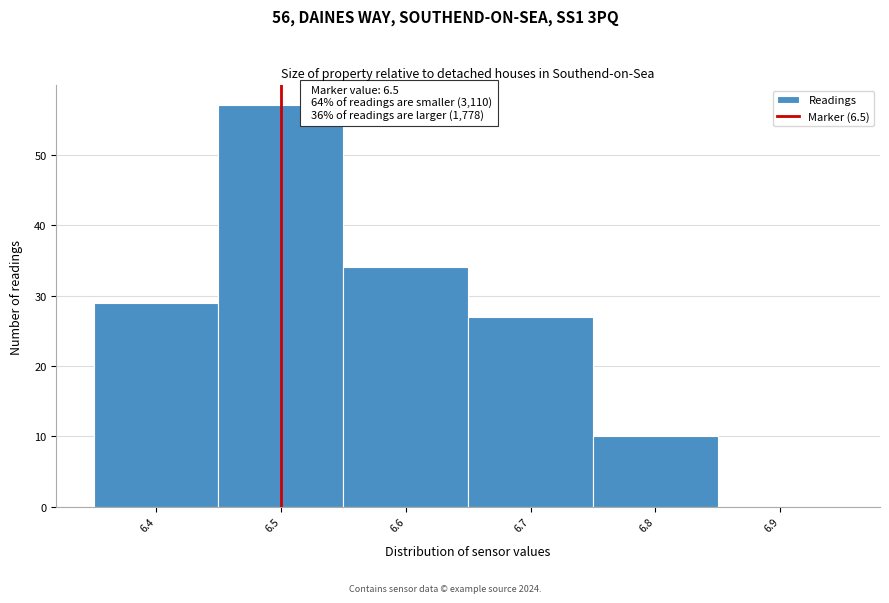

Which range on the x-axis has the tallest bar?

6.45 to 6.55